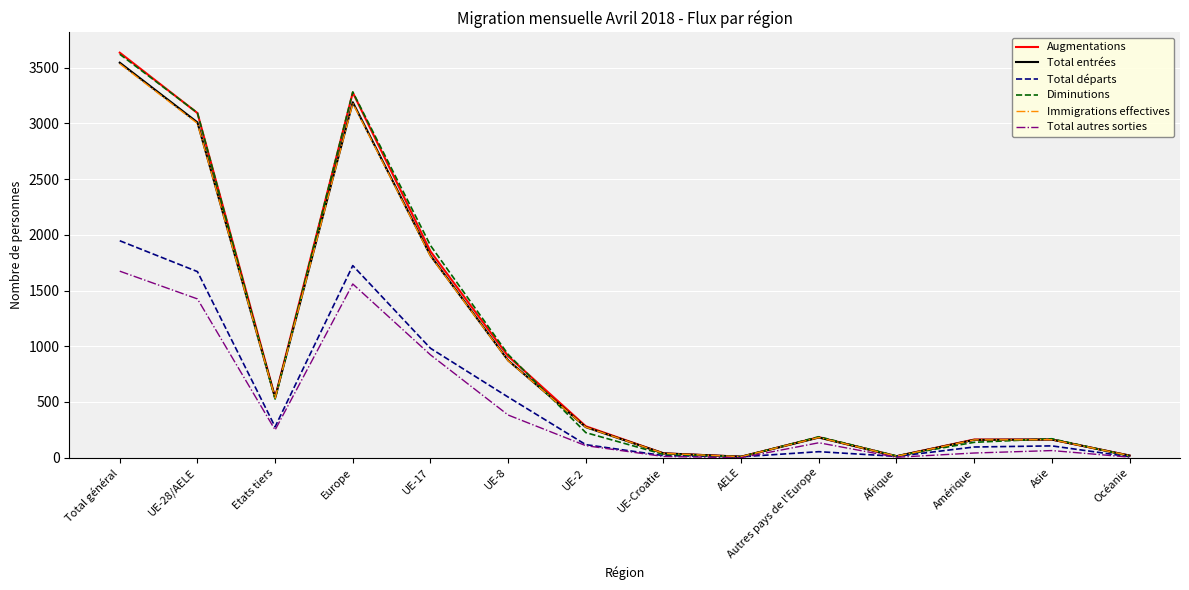

Does the chart display data point markers on the line(s)?

No